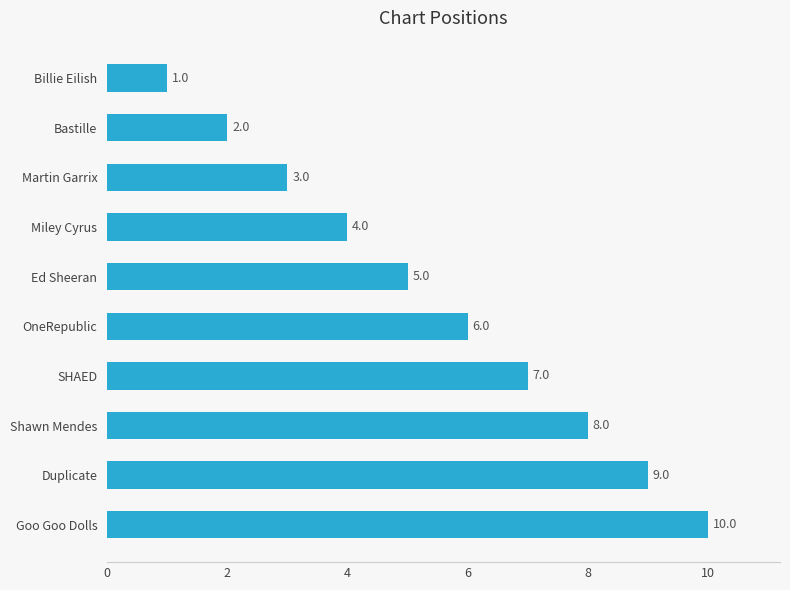

Does the chart contain stacked bars?

No